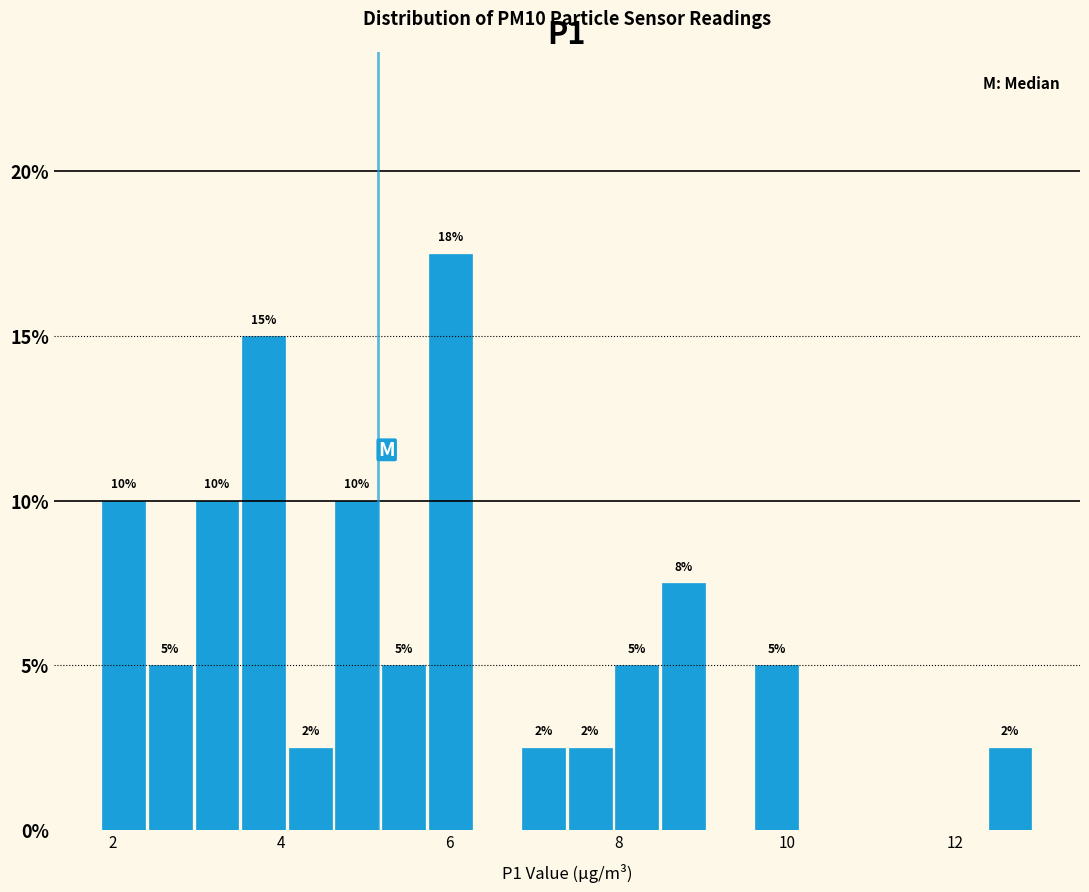

Read against the x-axis, roughly where is the centre of the tallest bar?

6.0